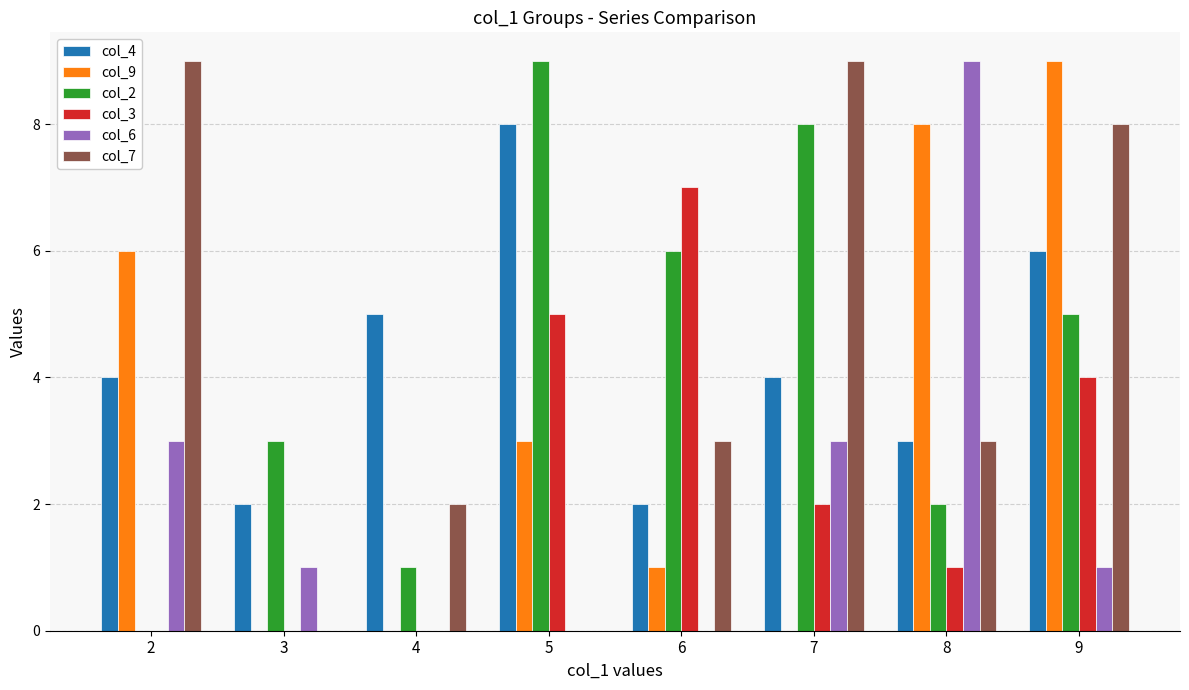

Which series changed the most between 7 and 8?

col_9